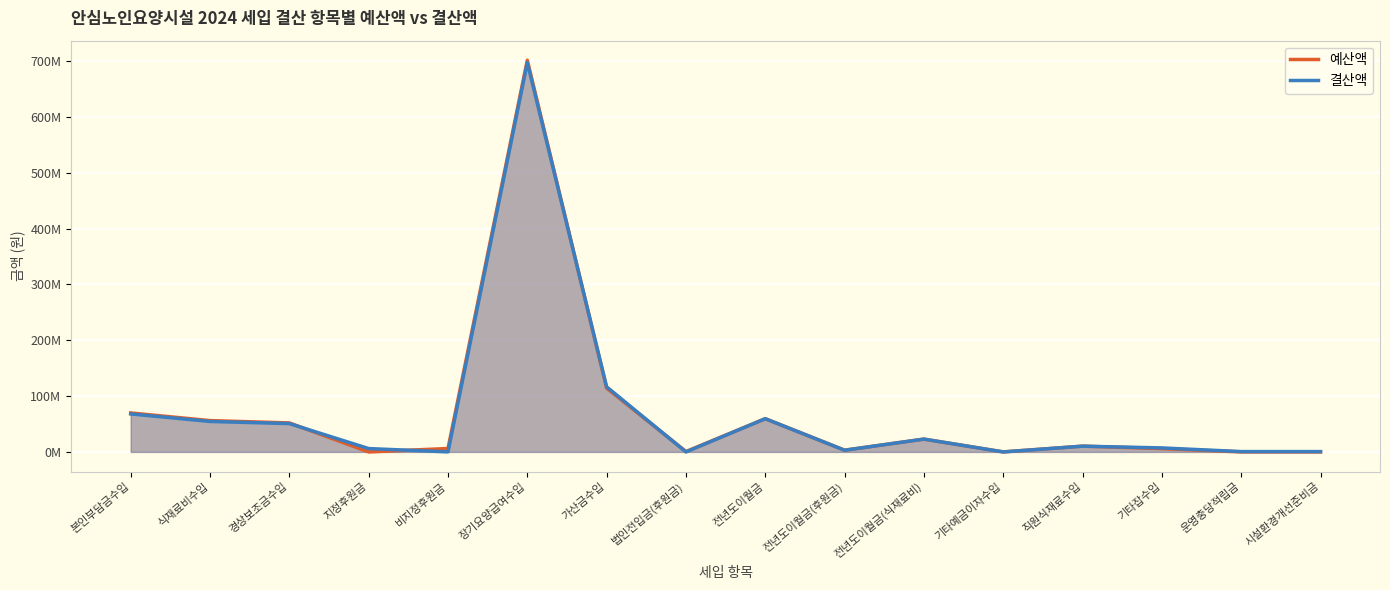

Reading right to left, what are all the values shown in this chart?

예산액: 0	0	5869530	10347285	6496	22944962	3055101	59488023	600000	114275930	701448310	6100000	0	51931840	56088730	69786460
결산액: 600000	600000	7166870	10307285	16483	22944962	3055101	59488023	0	116630770	697263780	100000	6000000	50759960	54557730	68052260